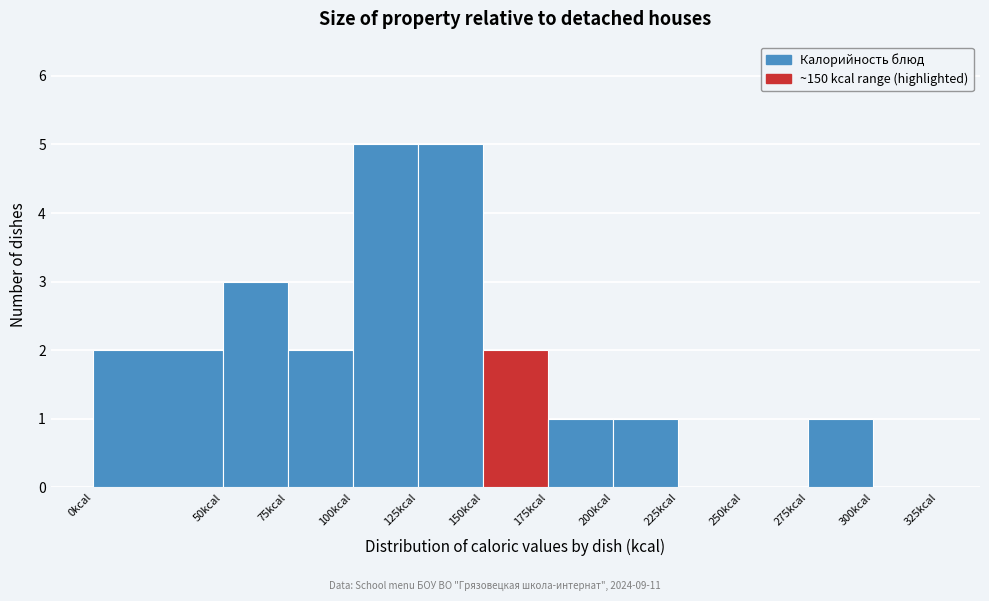

Reading left to right, transcribe this chart: for each bar, give the range it covers on the x-axis and its height. The values are not printed on the chart, so give them approximately, as read against the axis.

0 to 50: 2
50 to 75: 3
75 to 100: 2
100 to 125: 5
125 to 150: 5
150 to 175: 2
175 to 200: 1
200 to 225: 1
225 to 250: 0
250 to 275: 0
275 to 300: 1
300 to 325: 0